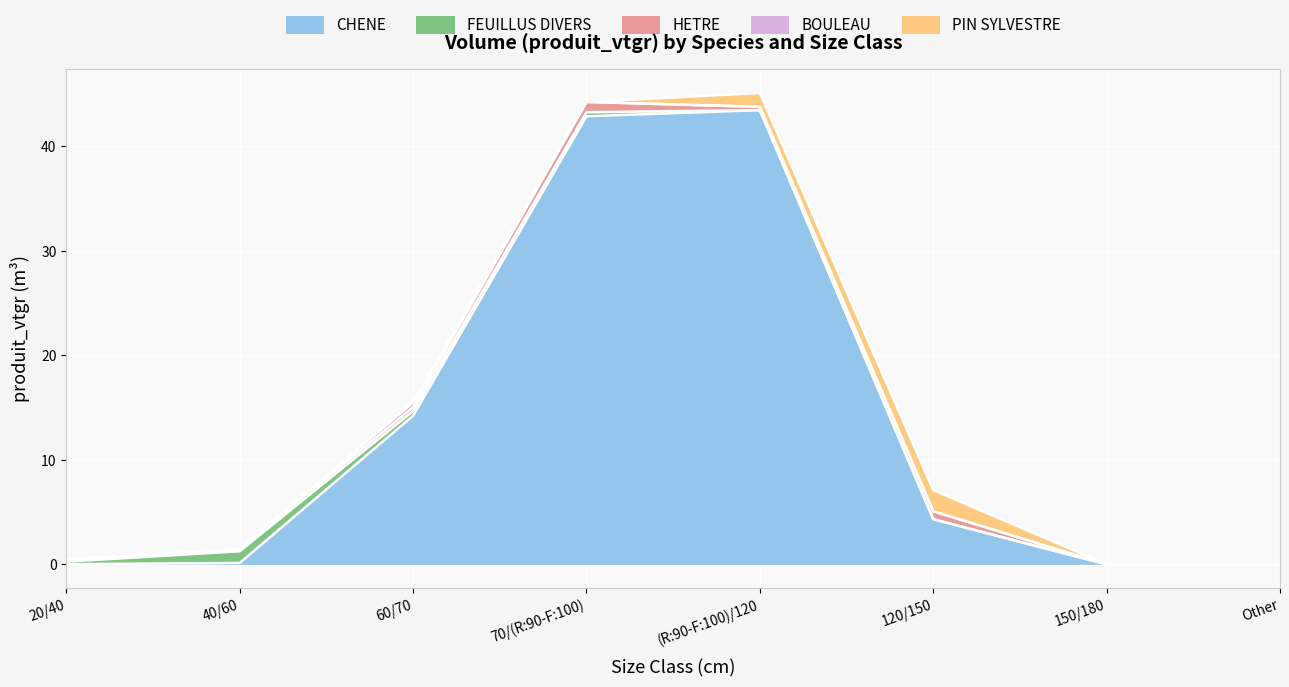

Is it true that HETRE equals 0.4 at 60/70?

True